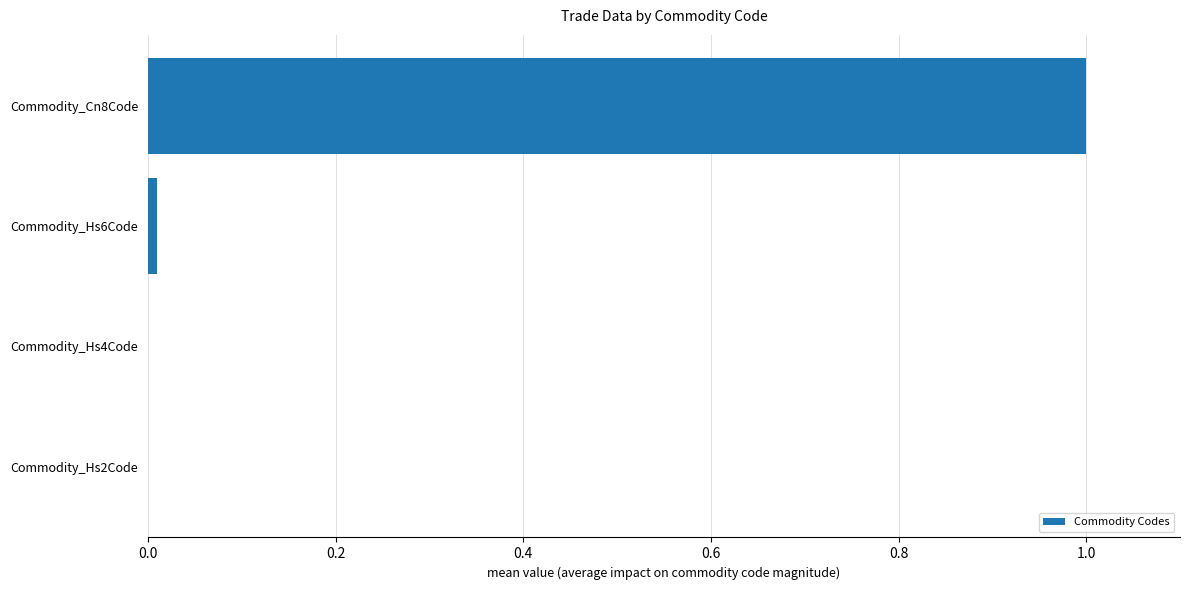

How many data points does each series have?

4